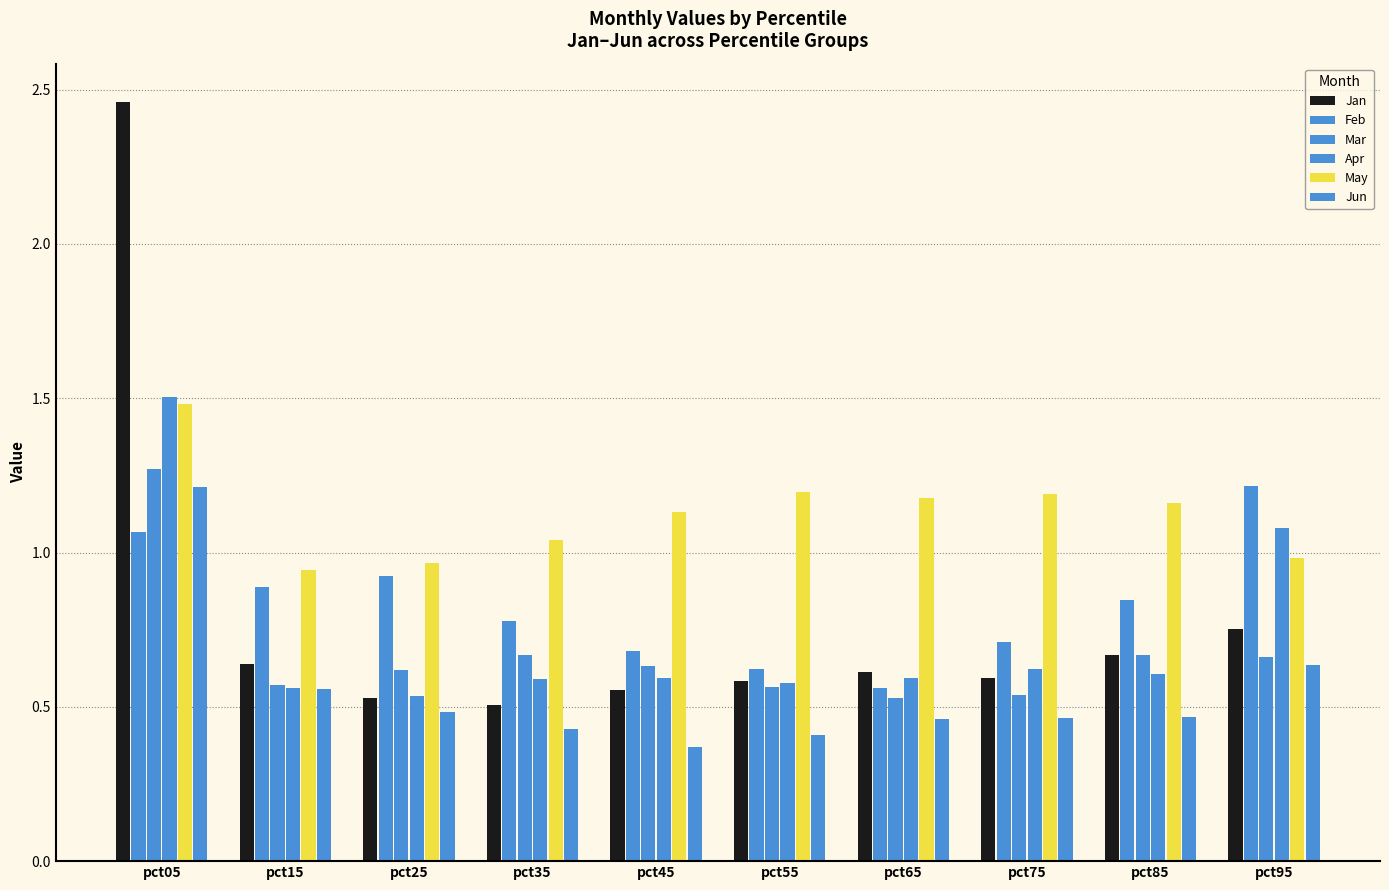

Which series changed the most between pct25 and pct55?

Feb